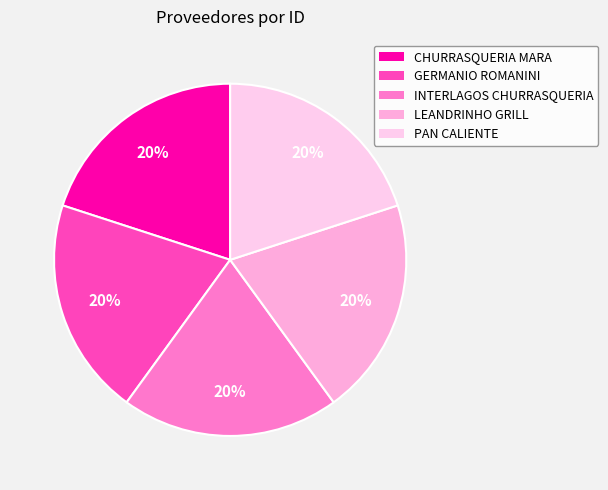

Count the number of slices in the pie.

5